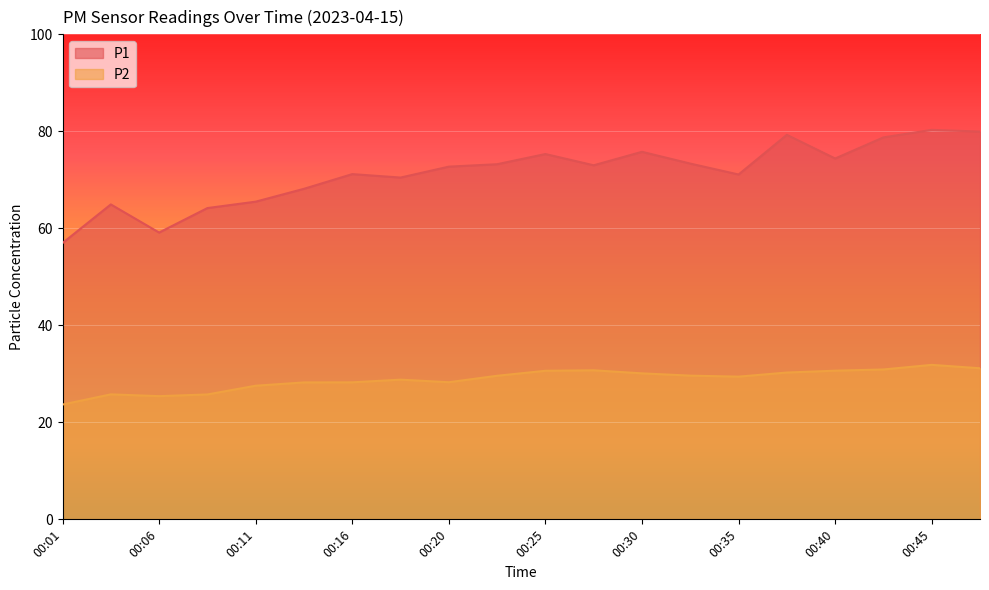

True or false: P1 has a value of 79.3 at 00:38.

True